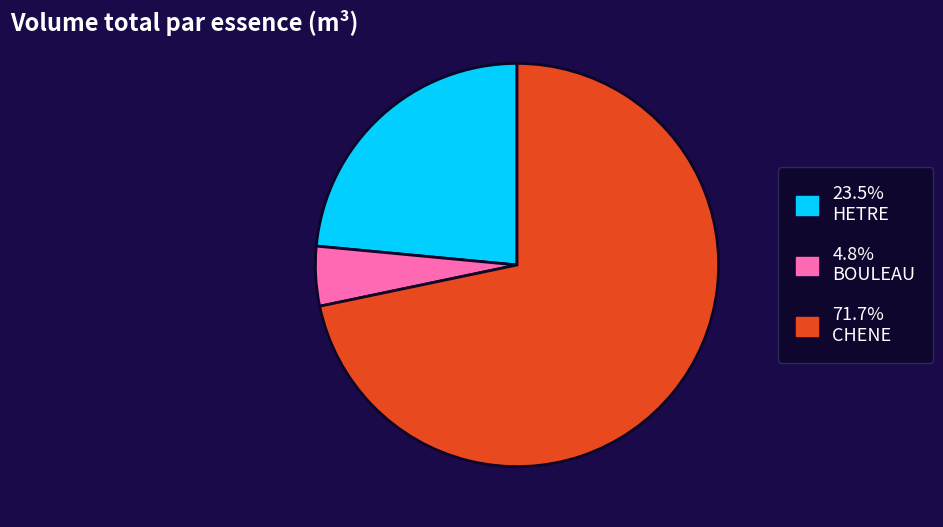

Is there any slice that represents more than half of the pie?

Yes